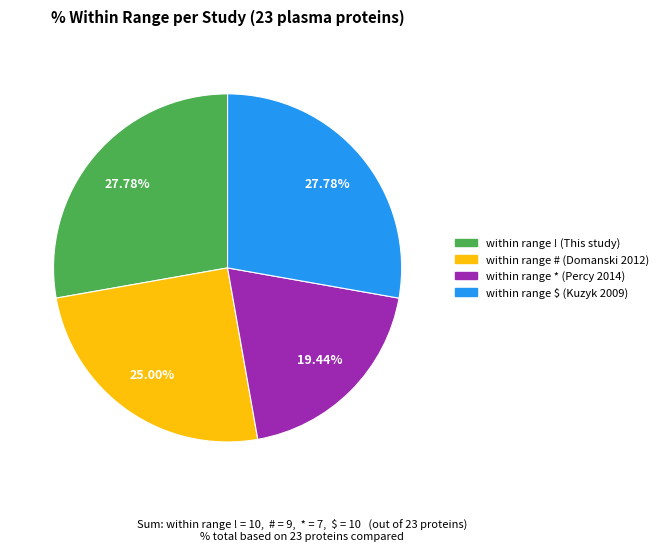

Is there any slice that represents more than half of the pie?

No